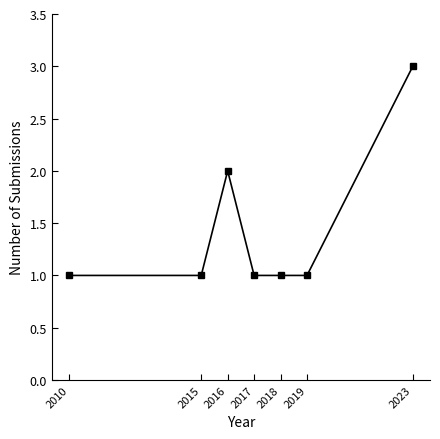

Reading left to right, list all the values displayed in this chart.

1	1	2	1	1	1	3